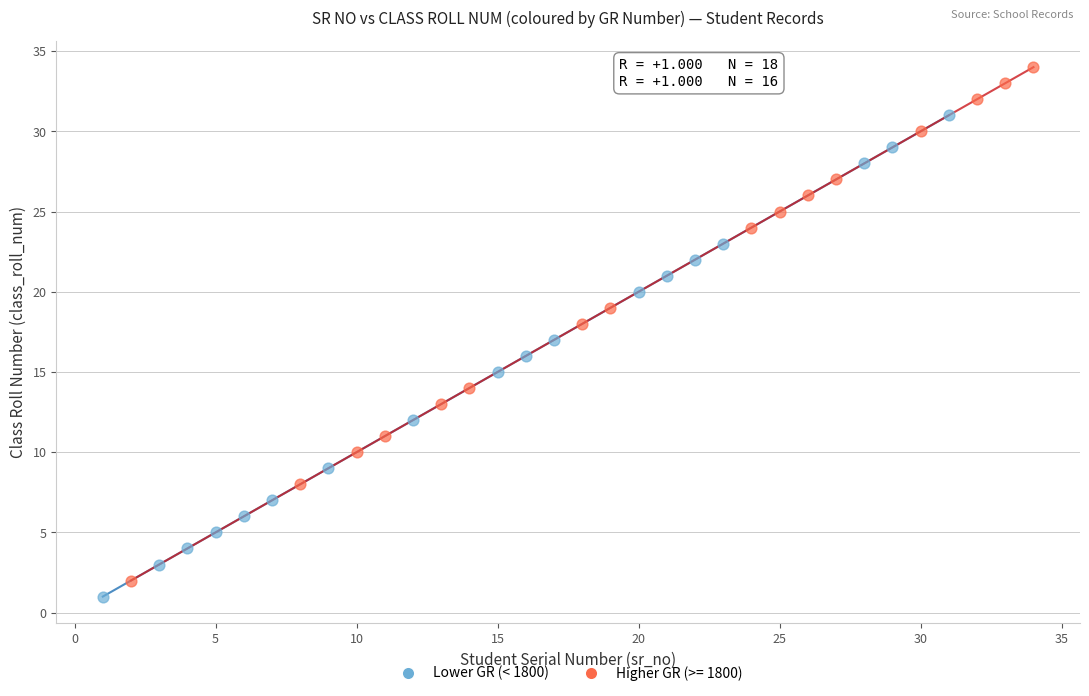

Which series has the largest Y range (max minus min)?

Higher GR (>= 1800)